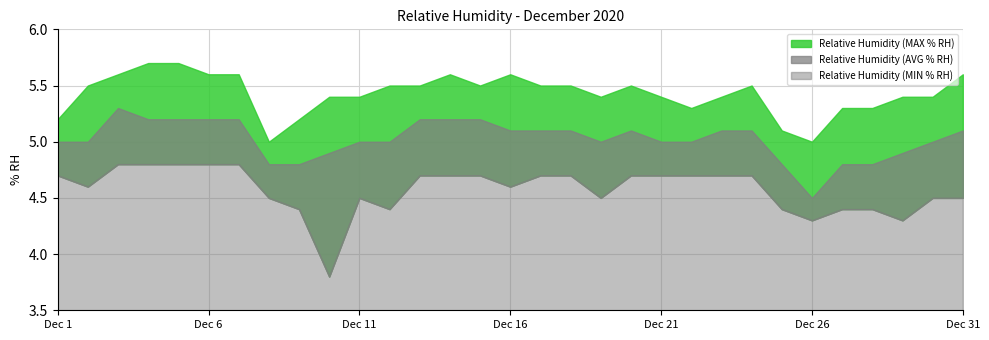

Which series has the widest spread of values?

Relative Humidity (MIN % RH)